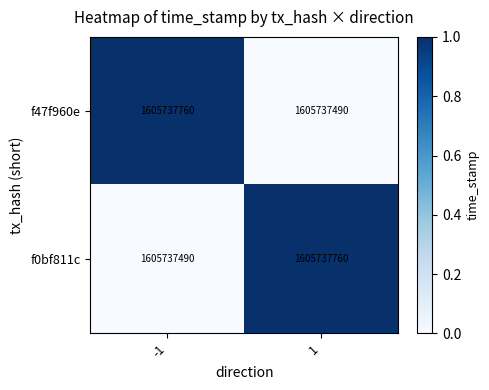

Which series changed the most between -1 and 1?

f47f960e